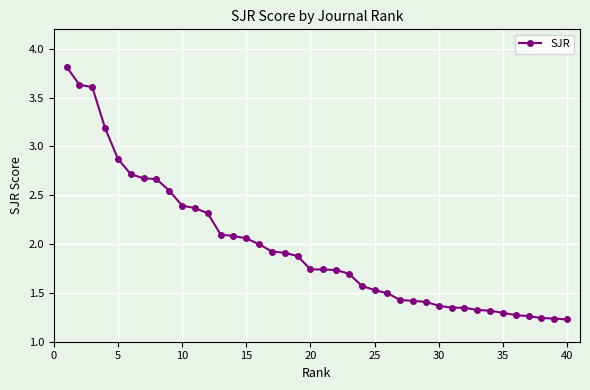

What is the difference between the maximum and minimum values?

2.6